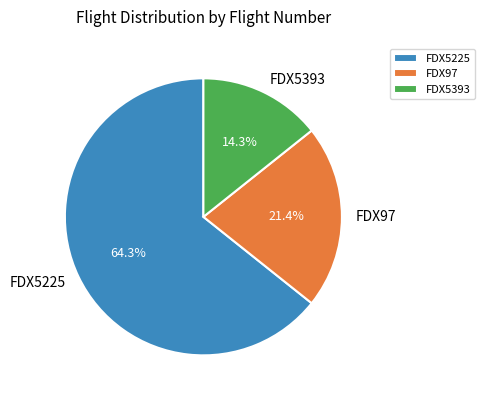

Between FDX97 and FDX5225, which is larger?

FDX5225